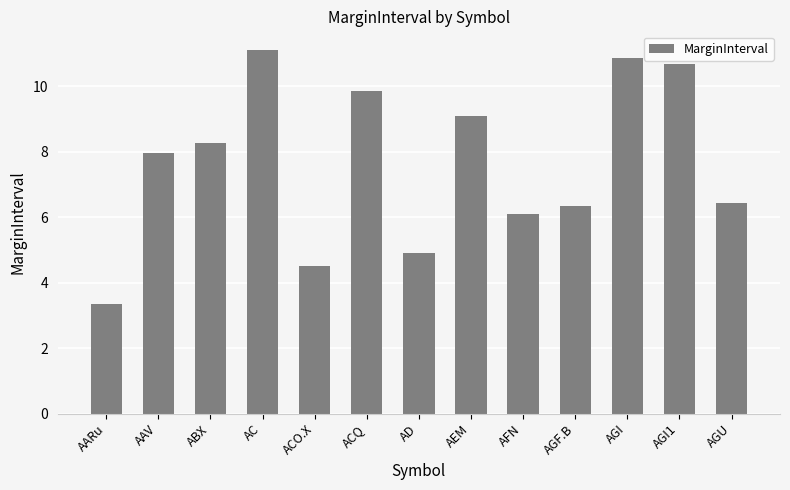

Is it true that the value at ACQ is 9.8?

True